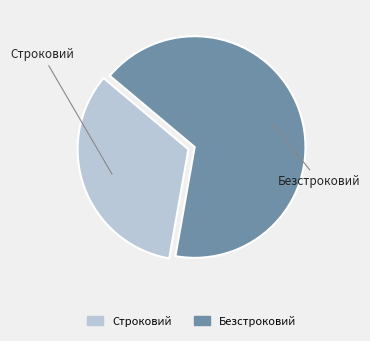

Do Безстроковий and Строковий together represent more than half of the pie?

Yes